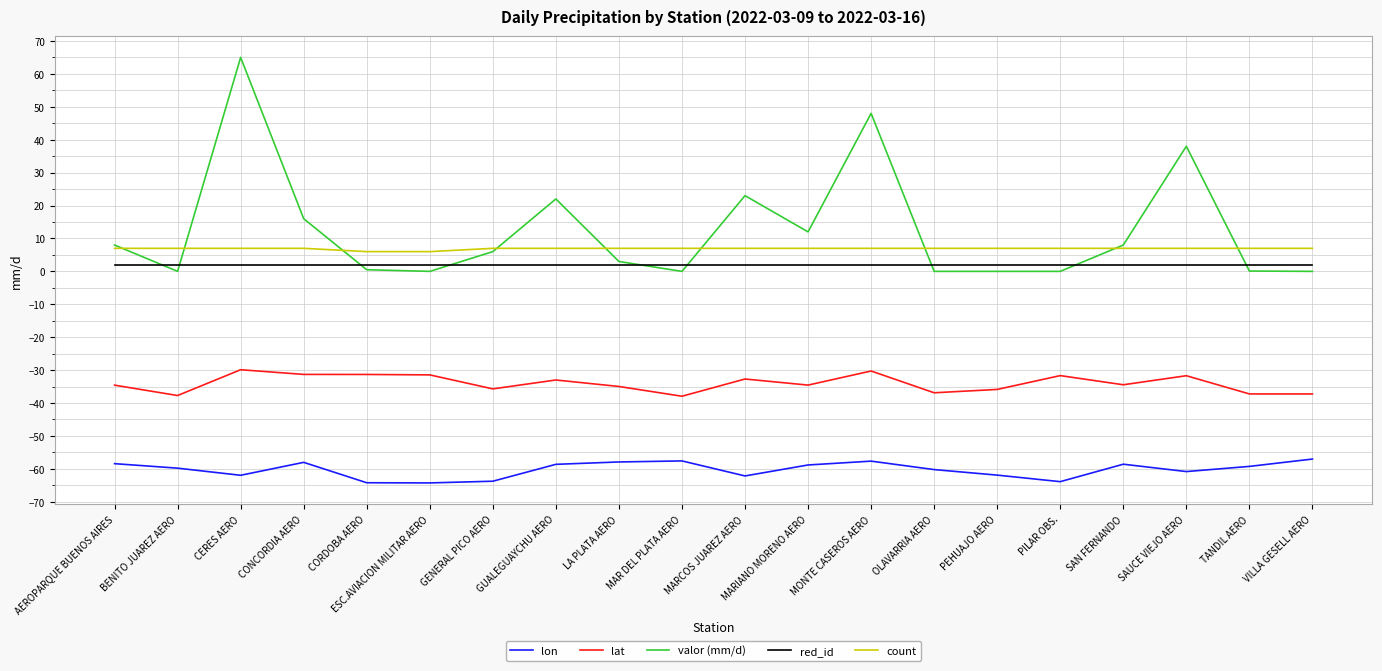

Which series changed the most between GUALEGUAYCHU AERO and PILAR OBS.?

valor (mm/d)